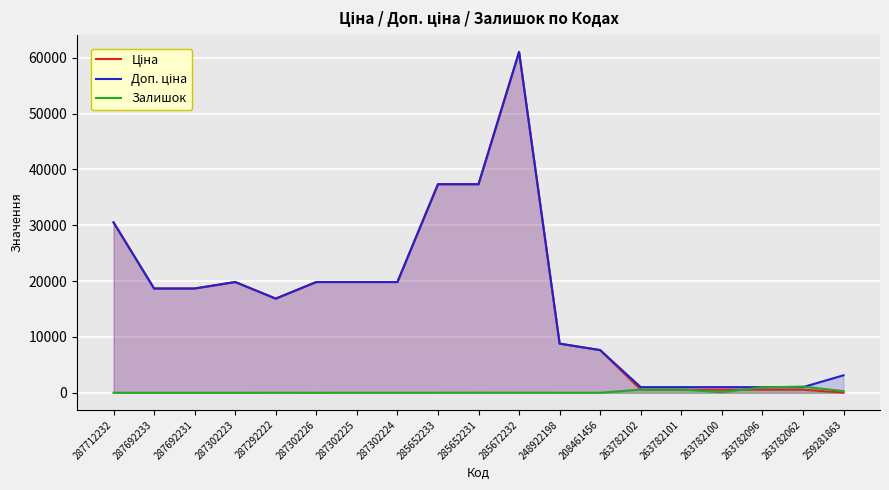

Which series ends up on top after the final intersection of Залишок and Ціна?

Залишок